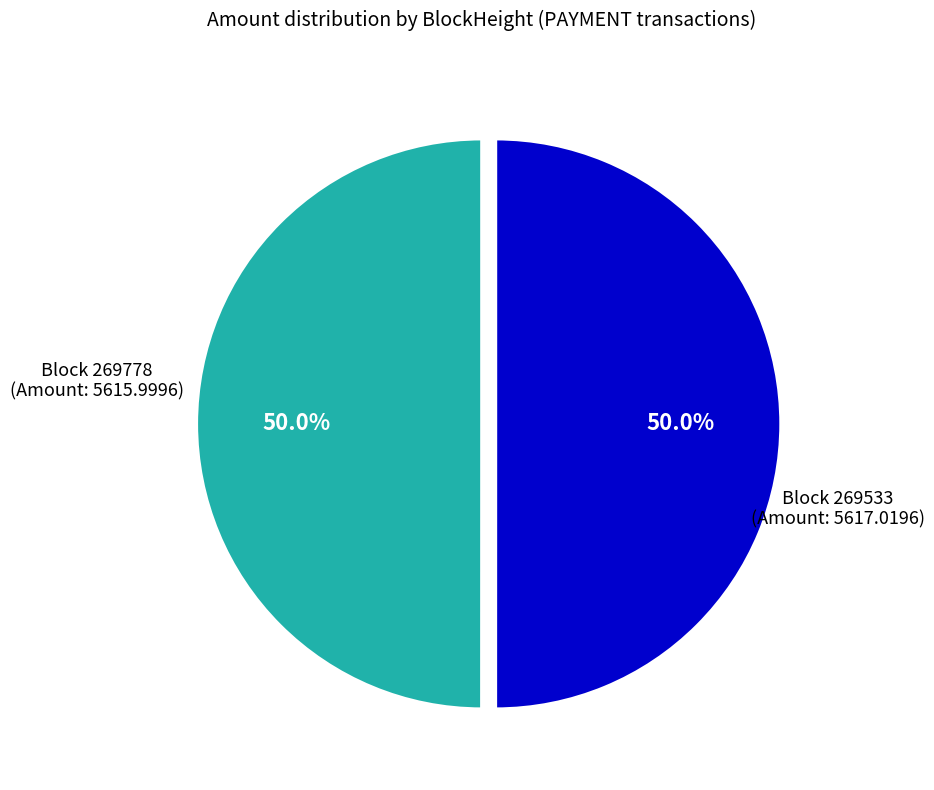

Which slice is the smallest?

269778